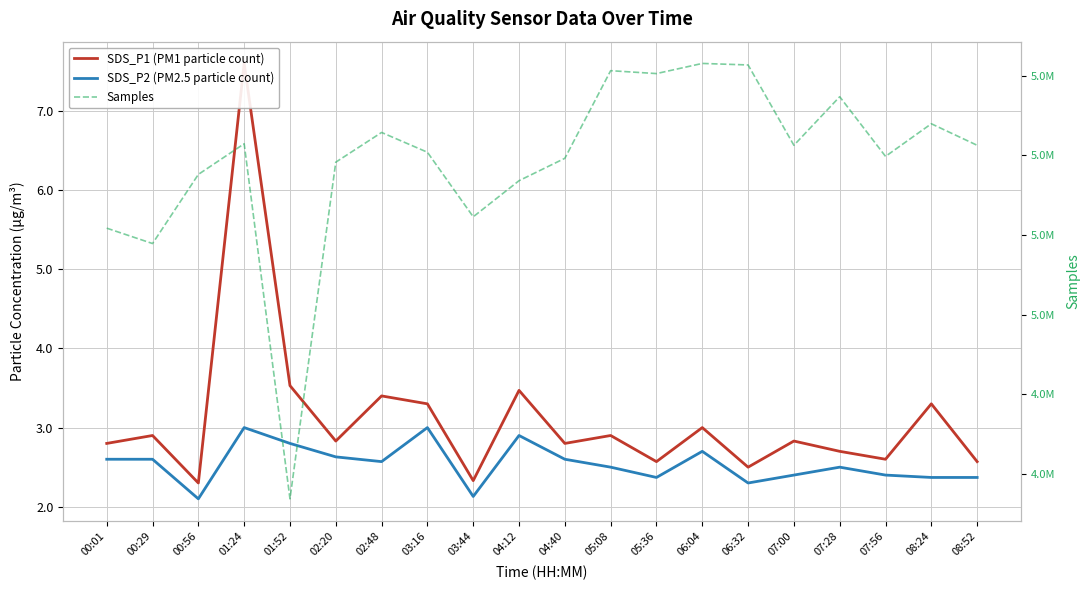

What is the difference between the maximum and minimum values in the Samples series?

109375.0